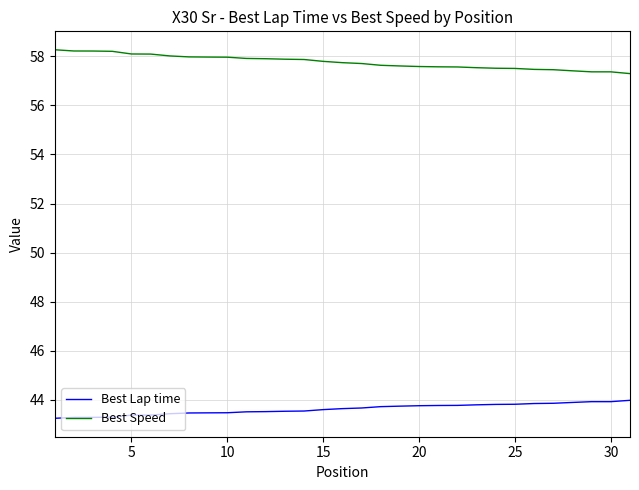

List the series in order of their overall mean, highest first.

Best Speed, Best Lap time